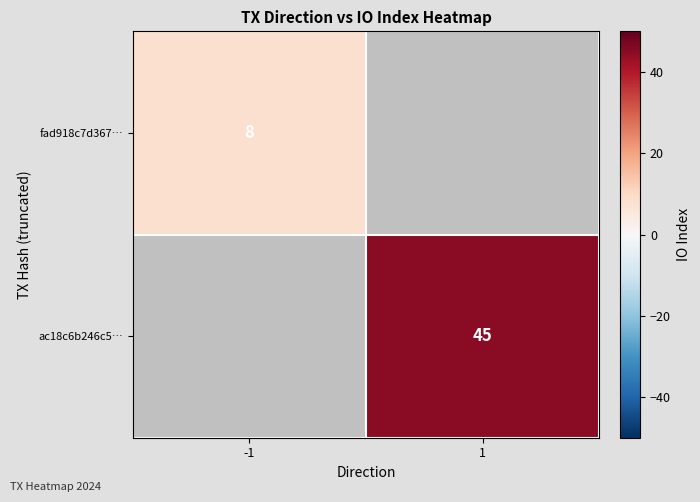

How many data points does each series have?

2